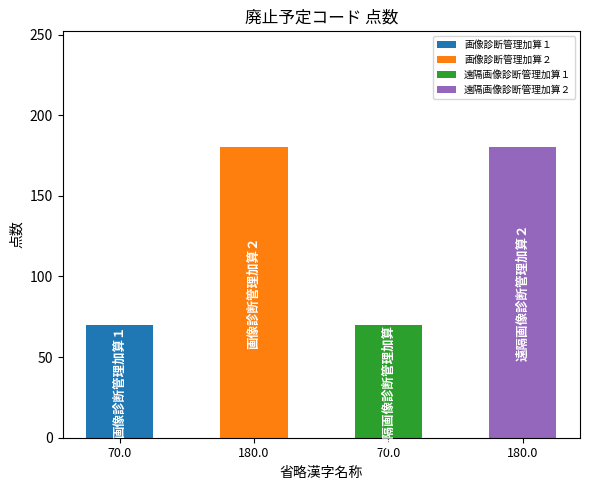

What is the difference between the second highest and second lowest values?

110